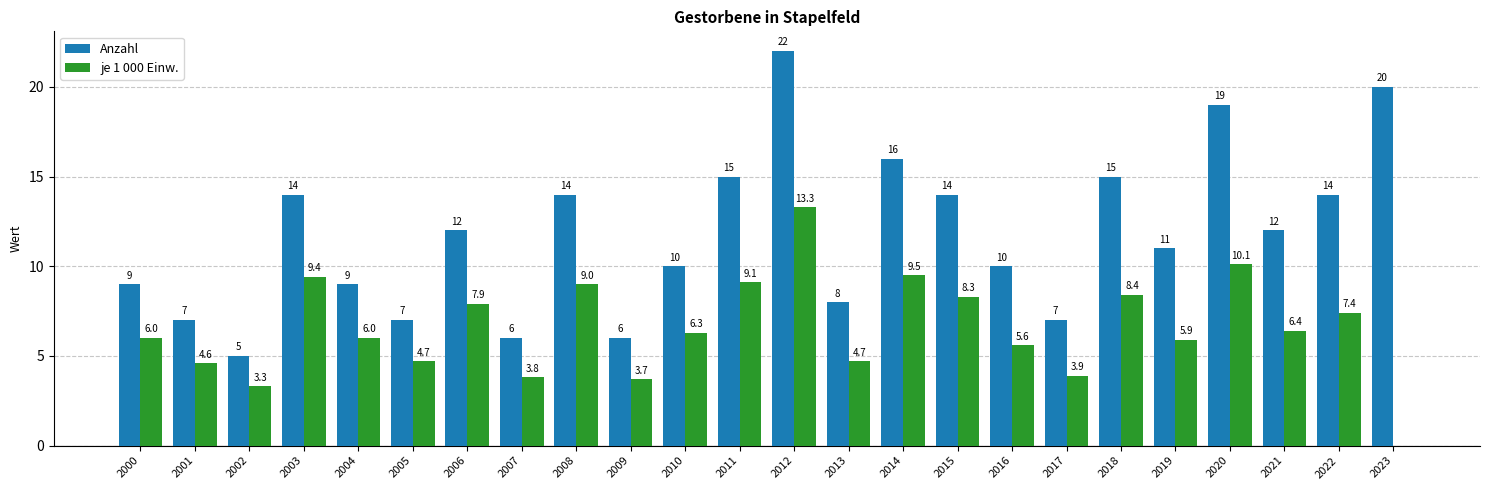

Reading left to right, list all the values displayed in this chart.

Anzahl: 2000=9.0	2001=7.0	2002=5.0	2003=14.0	2004=9.0	2005=7.0	2006=12.0	2007=6.0	2008=14.0	2009=6.0	2010=10.0	2011=15.0	2012=22.0	2013=8.0	2014=16.0	2015=14.0	2016=10.0	2017=7.0	2018=15.0	2019=11.0	2020=19.0	2021=12.0	2022=14.0	2023=20.0
je 1 000 Einw.: 2000=6.0	2001=4.6	2002=3.3	2003=9.4	2004=6.0	2005=4.7	2006=7.9	2007=3.8	2008=9.0	2009=3.7	2010=6.3	2011=9.1	2012=13.3	2013=4.7	2014=9.5	2015=8.3	2016=5.6	2017=3.9	2018=8.4	2019=5.9	2020=10.1	2021=6.4	2022=7.4	2023=0.0